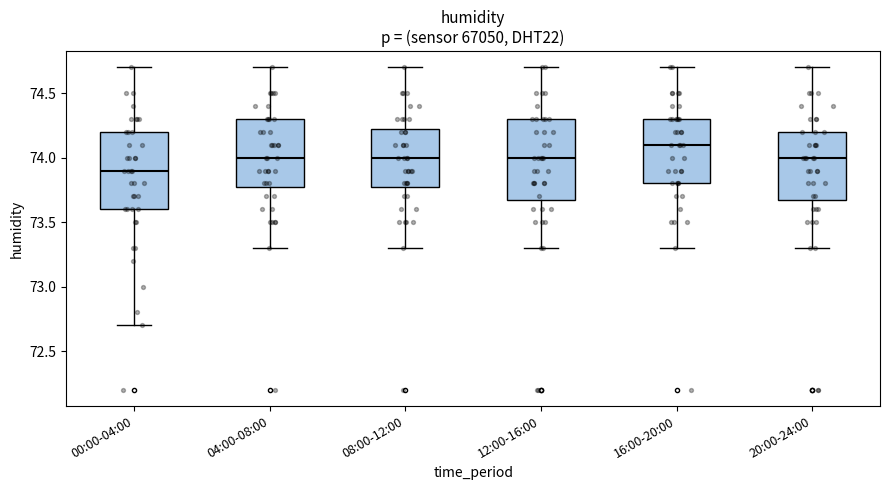

Reading left to right, read every box against the y-axis: the position of its median line, the range the box covers, and the ends of its whiskers. The values are not printed on the chart, so give them approximately, as read against the axis.

00:00-04:00: median 73.90, box 73.60 to 74.20, whiskers 72.70 to 74.70
04:00-08:00: median 74.00, box 73.80 to 74.30, whiskers 73.30 to 74.70
08:00-12:00: median 74.00, box 73.80 to 74.25, whiskers 73.30 to 74.70
12:00-16:00: median 74.00, box 73.70 to 74.30, whiskers 73.30 to 74.70
16:00-20:00: median 74.10, box 73.80 to 74.30, whiskers 73.30 to 74.70
20:00-24:00: median 74.00, box 73.70 to 74.20, whiskers 73.30 to 74.70